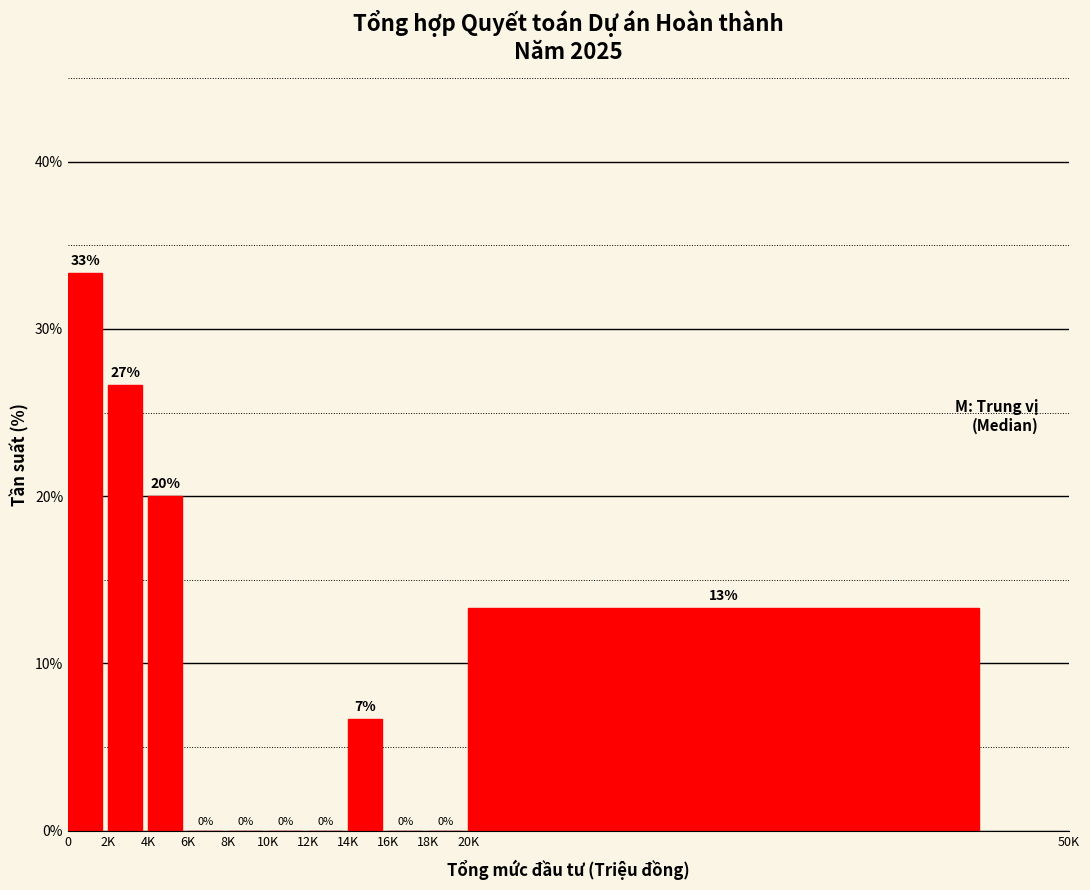

What is the approximate value at 14K?

6.7